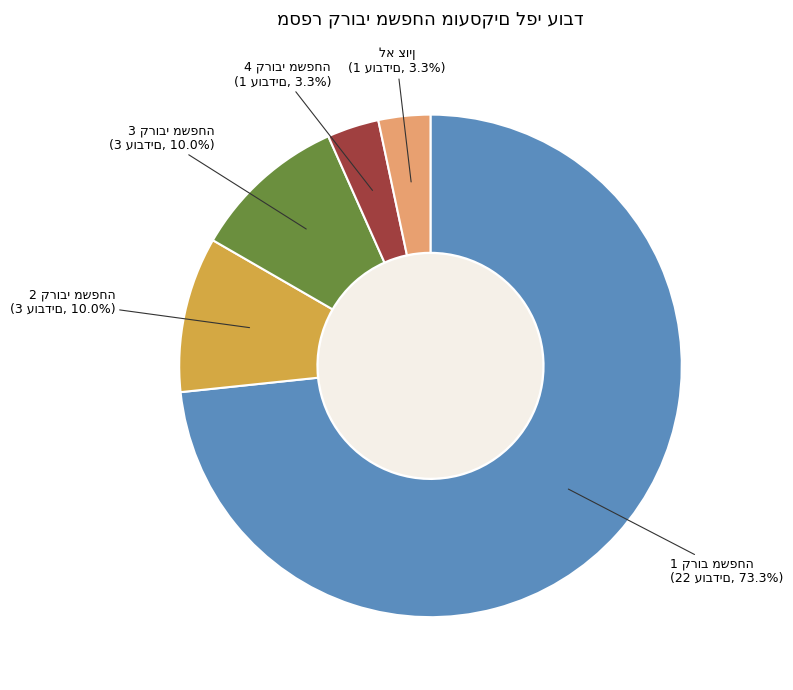

Is there any slice that represents more than half of the pie?

Yes